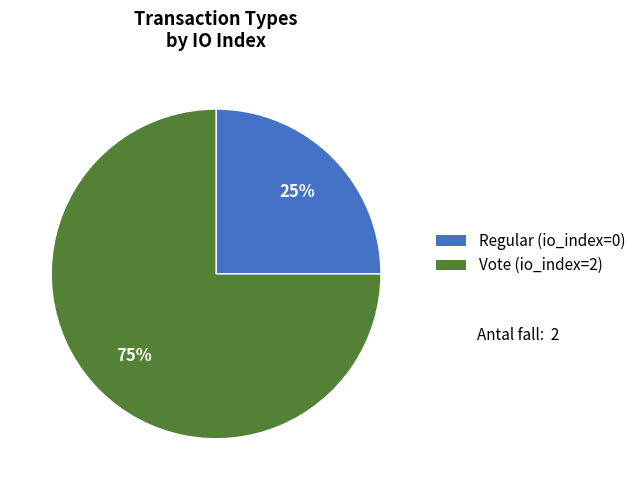

Combined, do Vote (io_index=2) and Regular (io_index=0) account for over 50%?

Yes